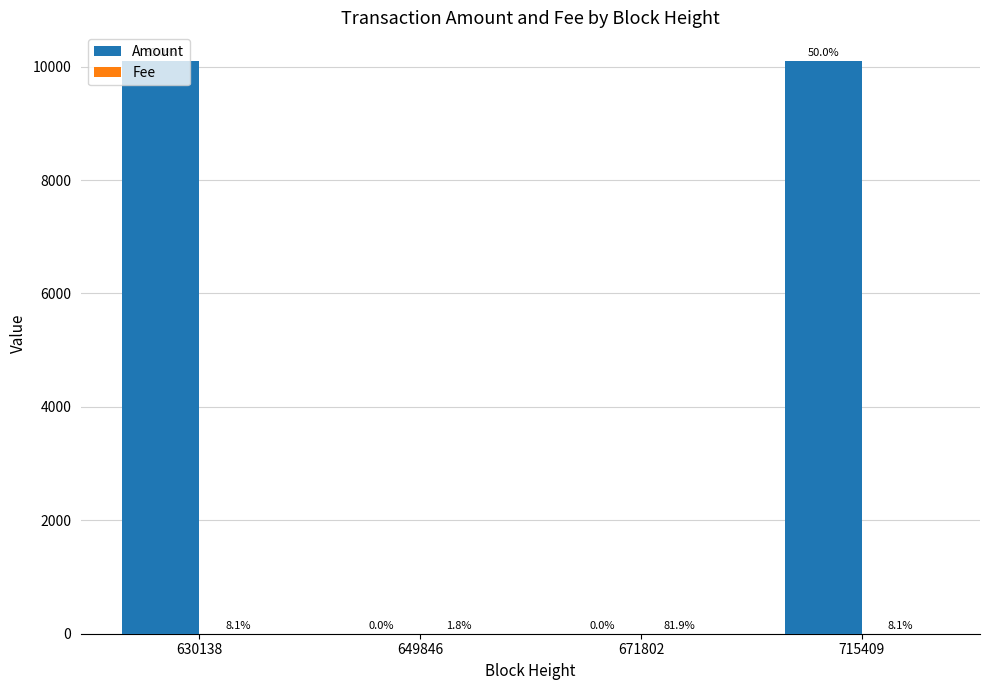

Which series has the largest total across all categories?

Amount